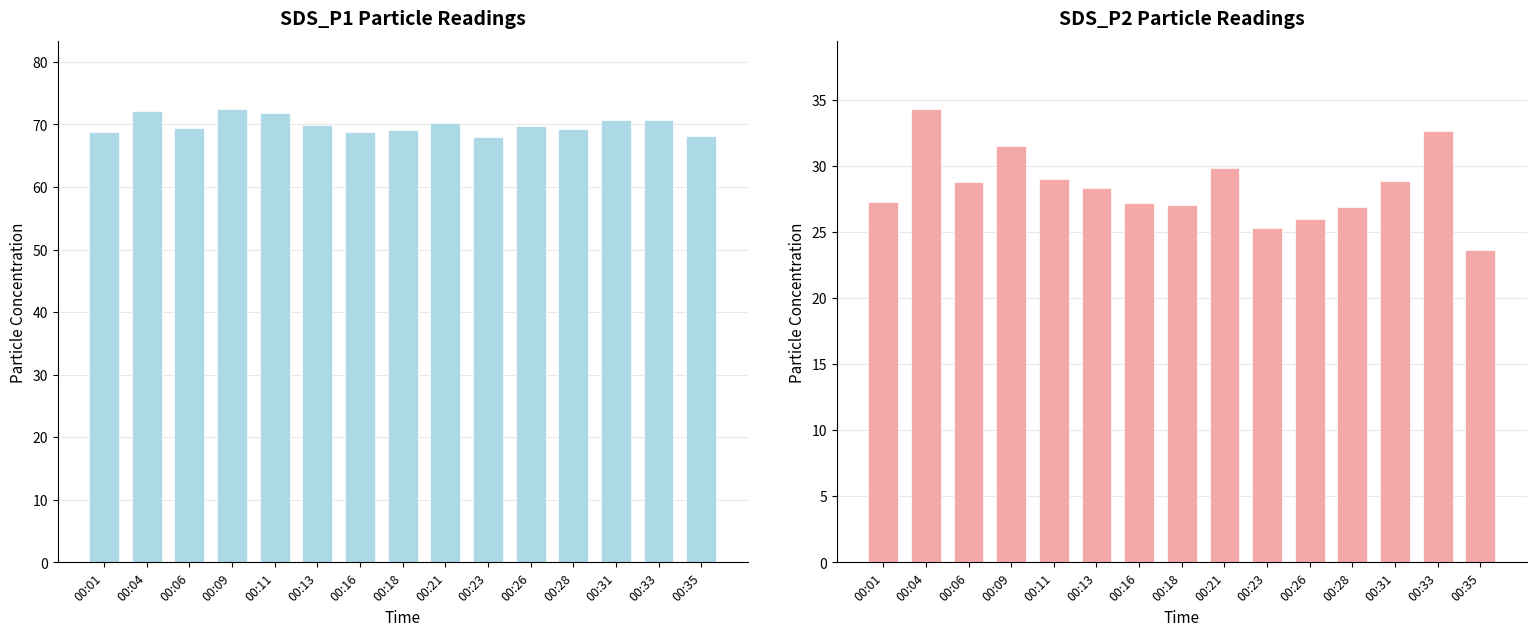

At 00:26, list the series in order from smallest to largest.

SDS_P2, SDS_P1